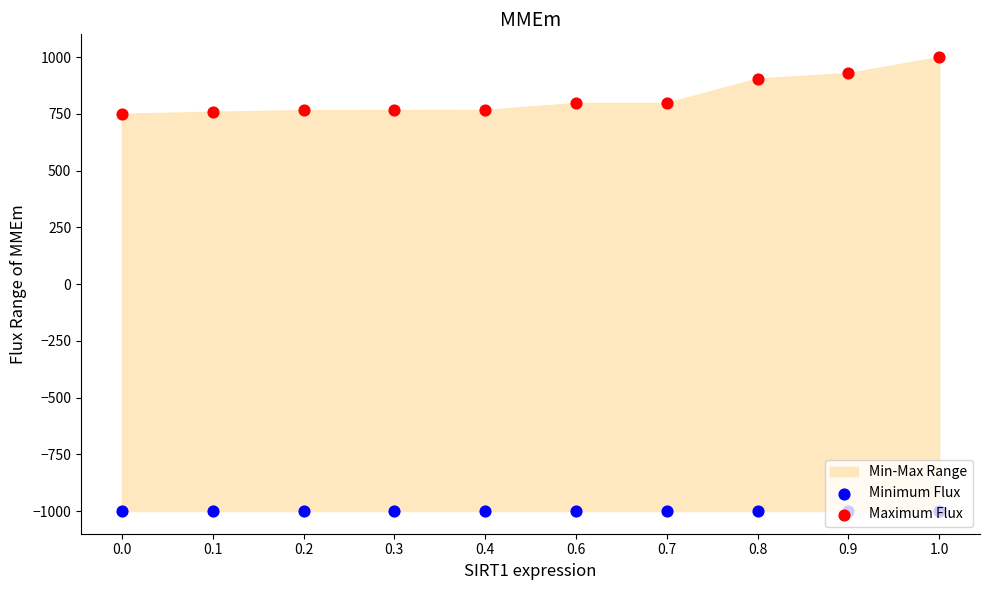

Which series has the largest total across all categories?

Maximum Flux